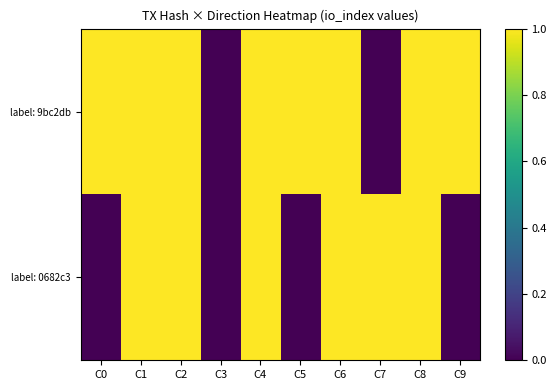

Reading right to left, what are all the values shown in this chart?

label: 9bc2db: C9=1	C8=1	C7=0	C6=1	C5=1	C4=1	C3=0	C2=1	C1=1	C0=1
label: 0682c3: C9=0	C8=1	C7=1	C6=1	C5=0	C4=1	C3=0	C2=1	C1=1	C0=0